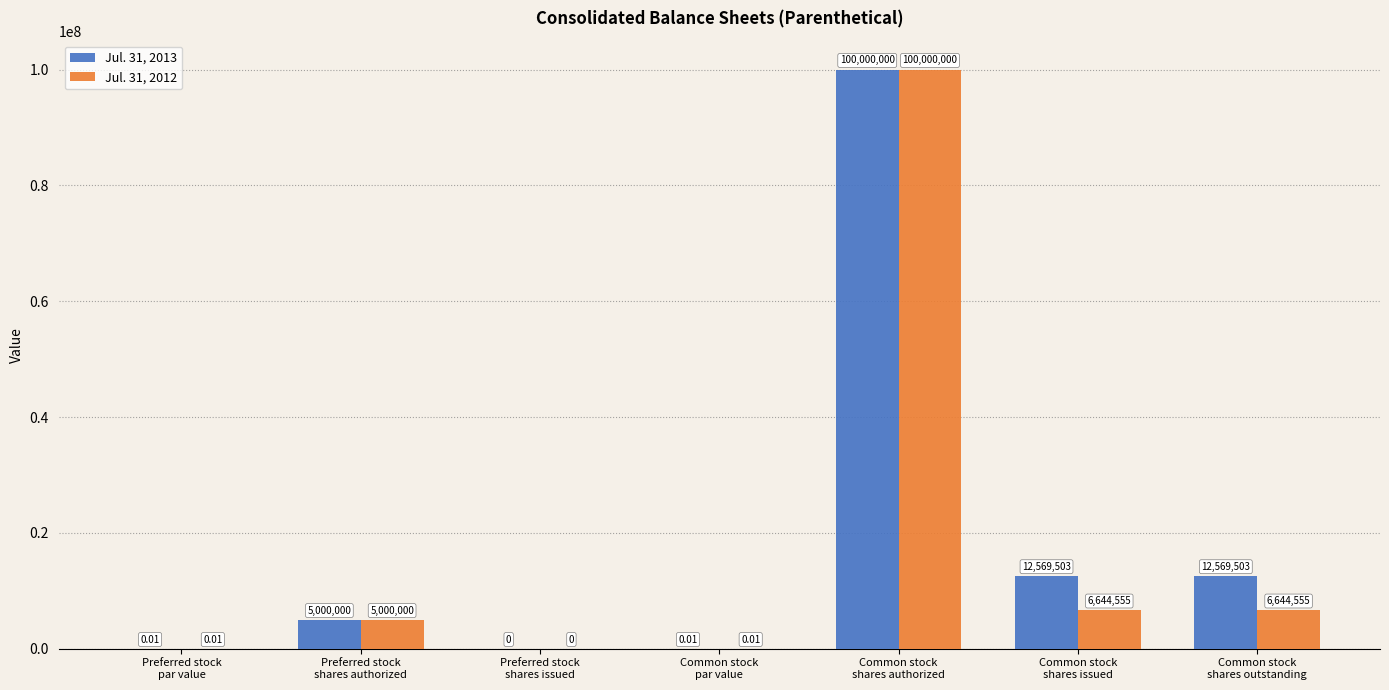

True or false: Jul. 31, 2013 has a value of 40009378.2 at Common stock
shares authorized.

False